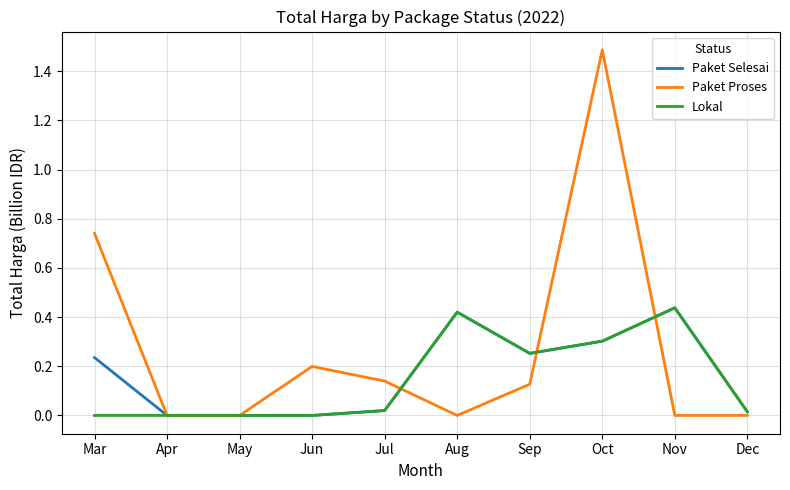

True or false: Paket Selesai has a value of 0.0 at May.

True